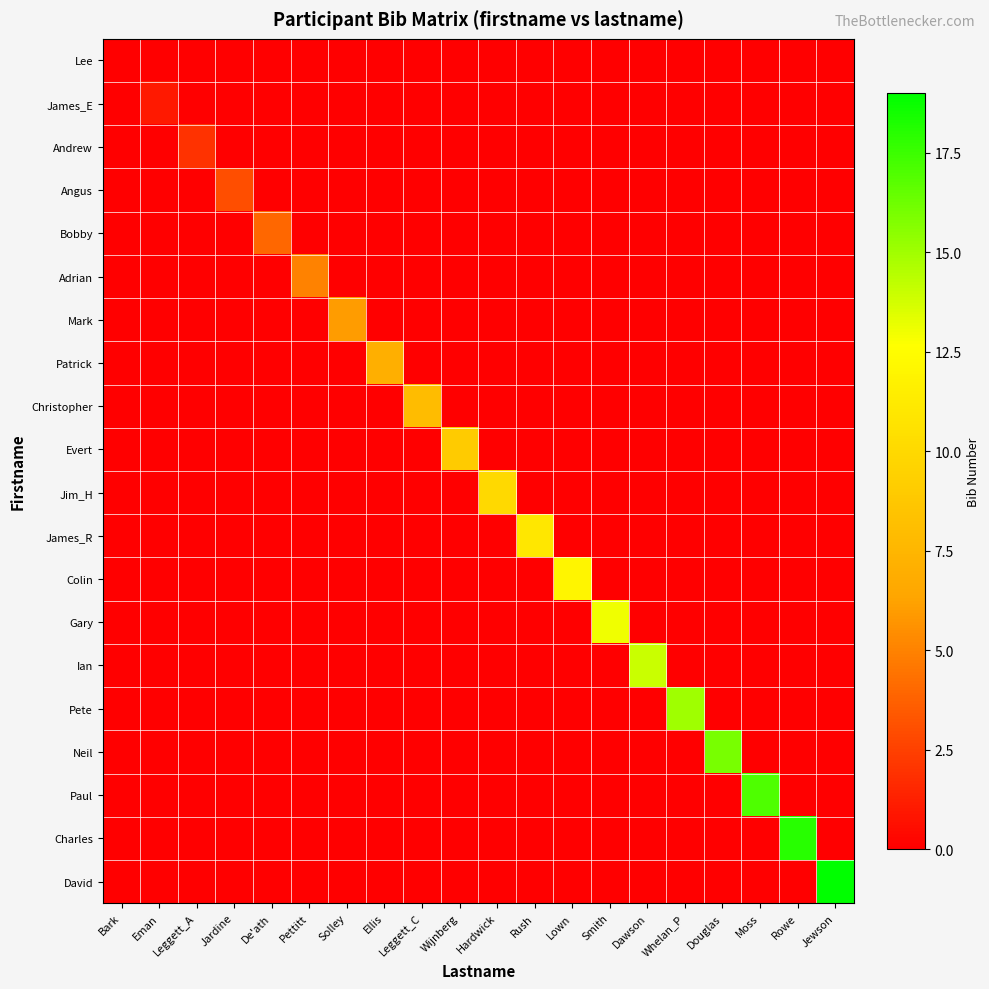

At which category is the sum across all series the highest?

Jewson